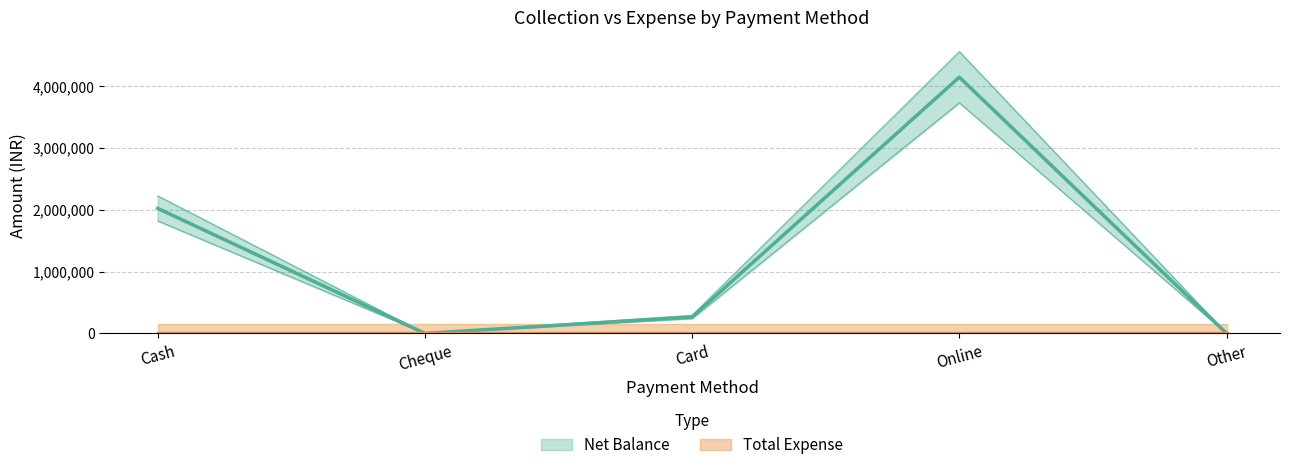

Which category has the highest value across all series?

Online